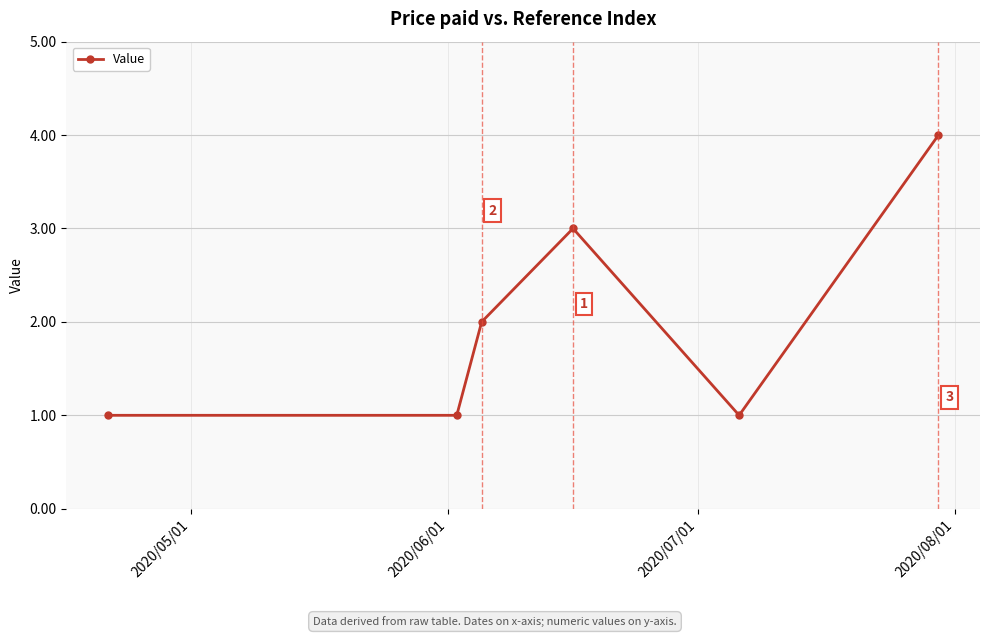

What is the smallest value displayed?

1